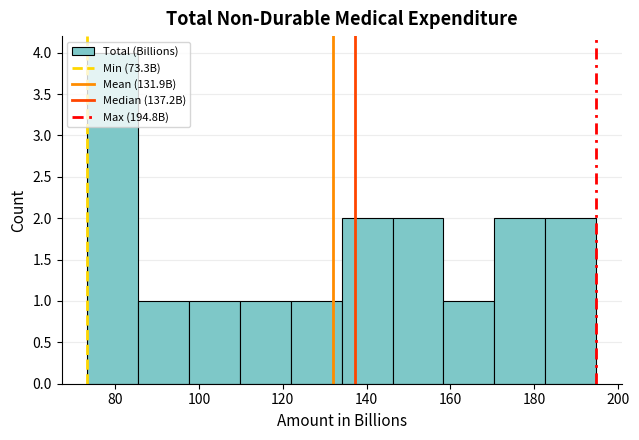

Reading left to right, transcribe this chart: for each bar, give the range it covers on the x-axis and its height. Neither the bar edges nor the heights are printed on the chart, so give them approximately, as read against the axes.

74 to 86: 4
86 to 98: 1
98 to 110: 1
110 to 122: 1
122 to 134: 1
134 to 146: 2
146 to 158: 2
158 to 170: 1
170 to 182: 2
182 to 194: 2